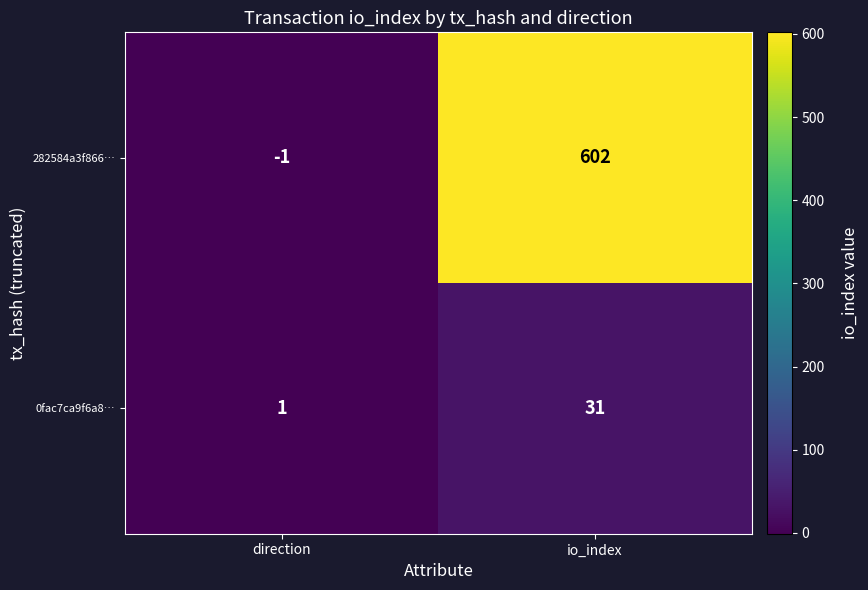

How many distinct data groups are displayed?

2